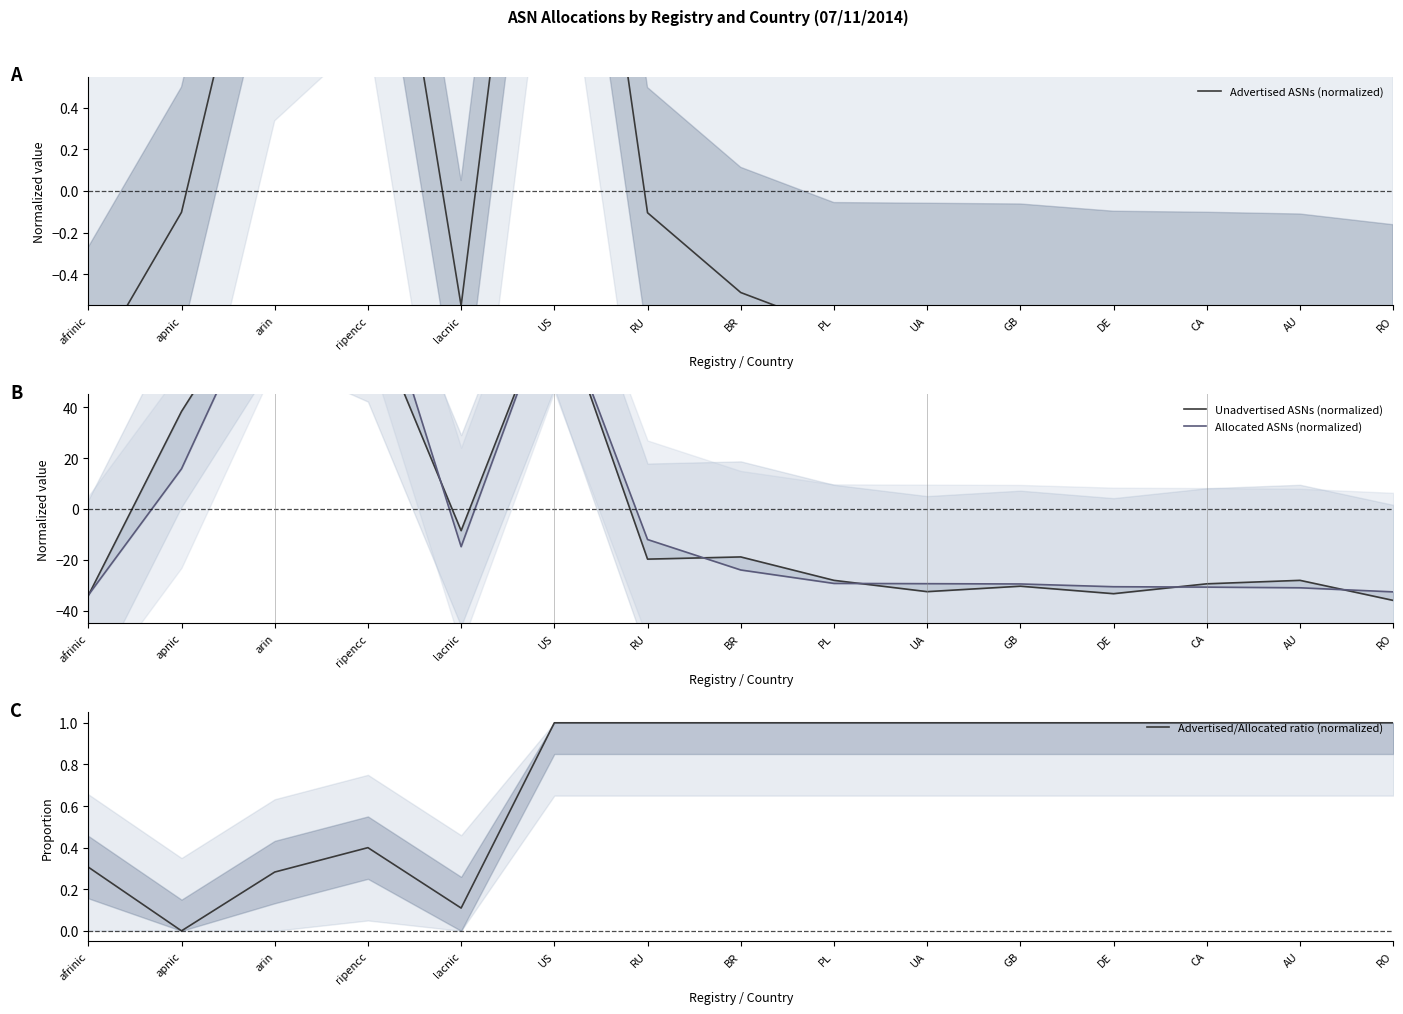

In Advertised ASNs (normalized), how many points are higher than both neighbors (excluding endpoints)?

2